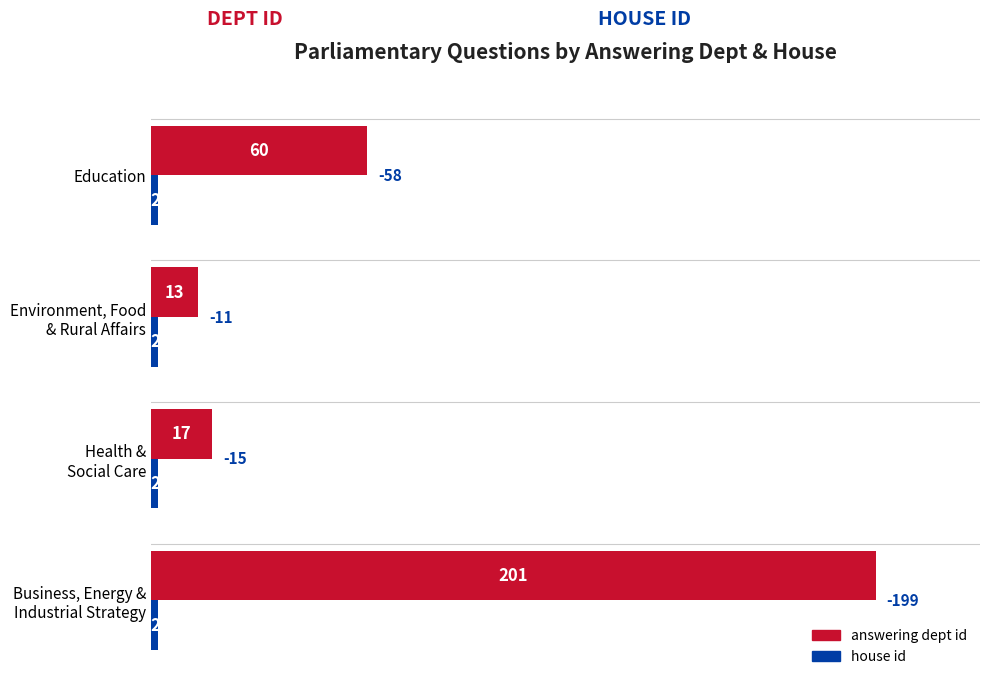

Which series has the largest range (max minus min)?

answering dept id